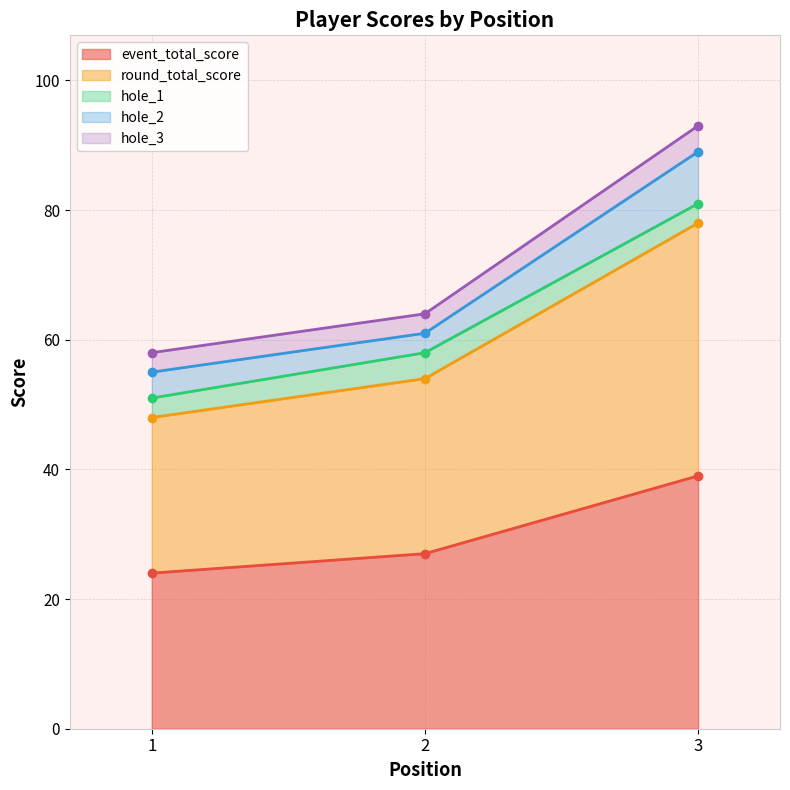

The value of round_total_score at 2 is 54. True or false?

True